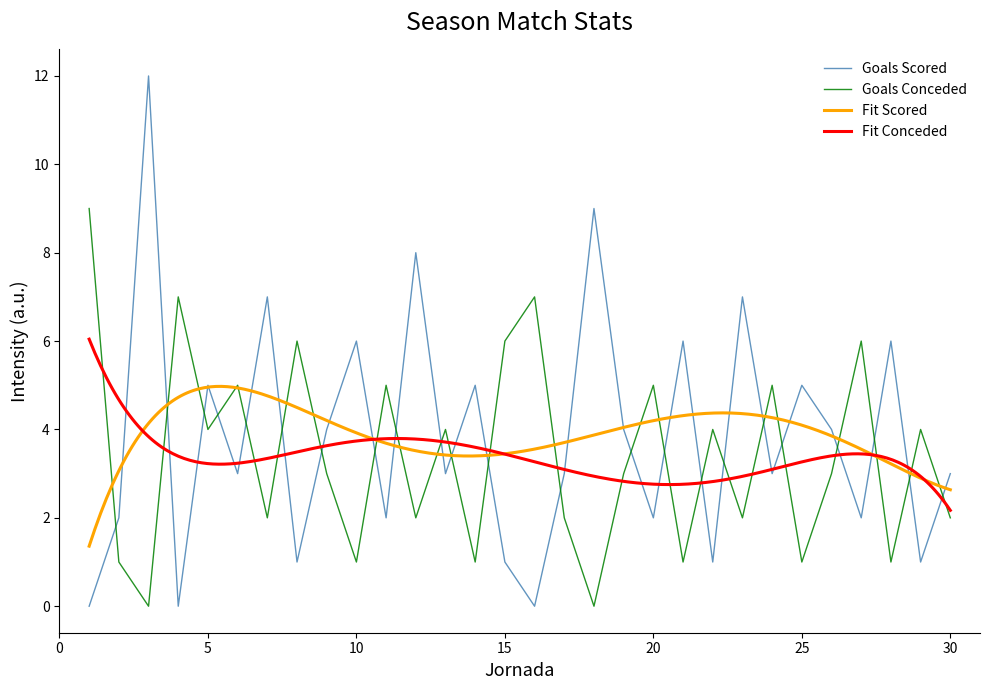

In Goals Conceded, how many points are lower than both neighbors (excluding endpoints)?

11